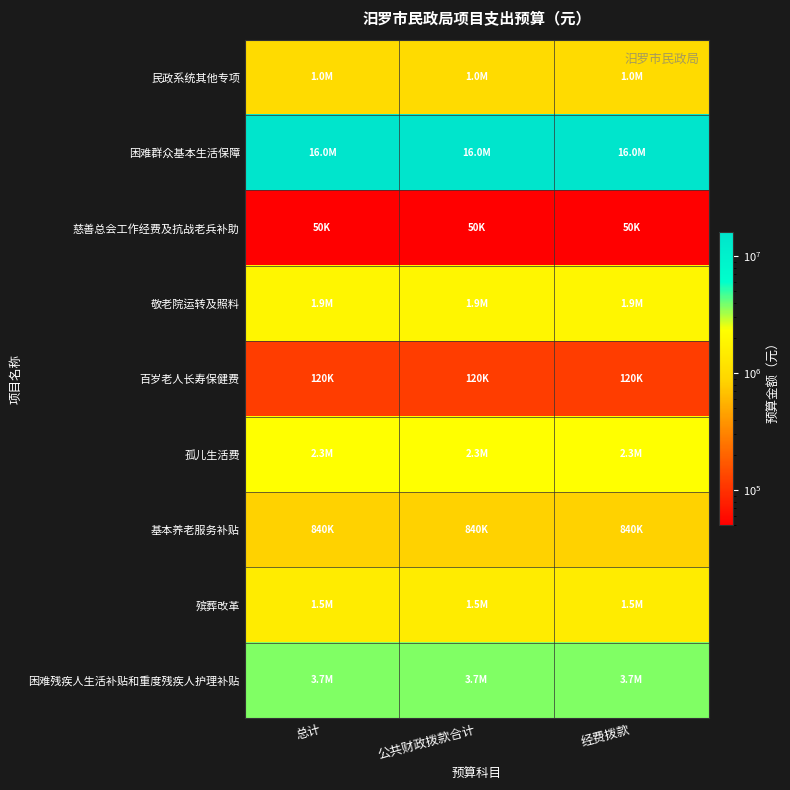

At which category does the chart reach its peak across all series?

总计